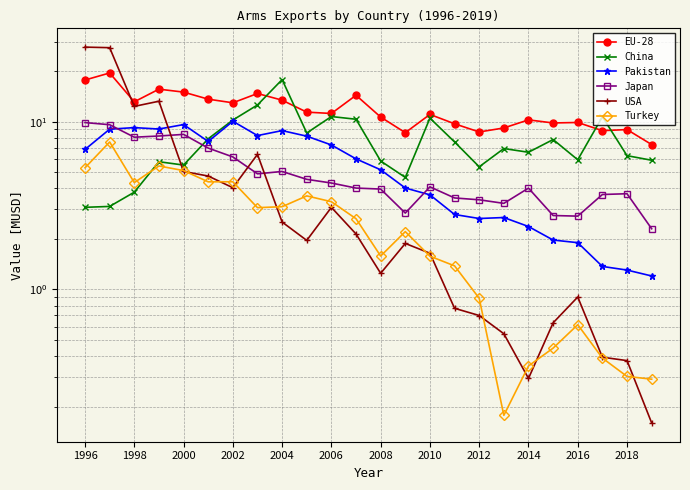

What is the value of the Pakistan point at the 15th from the left?

3.7